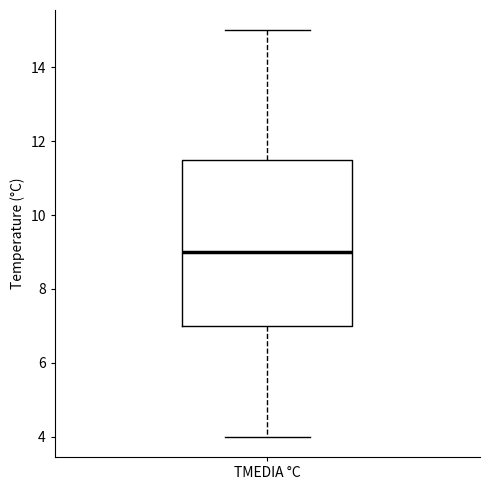

Where is the upper edge of the box for TMEDIA °C on the y-axis? The values are not printed on the chart, so give them approximately, as read against the axis.

11.6